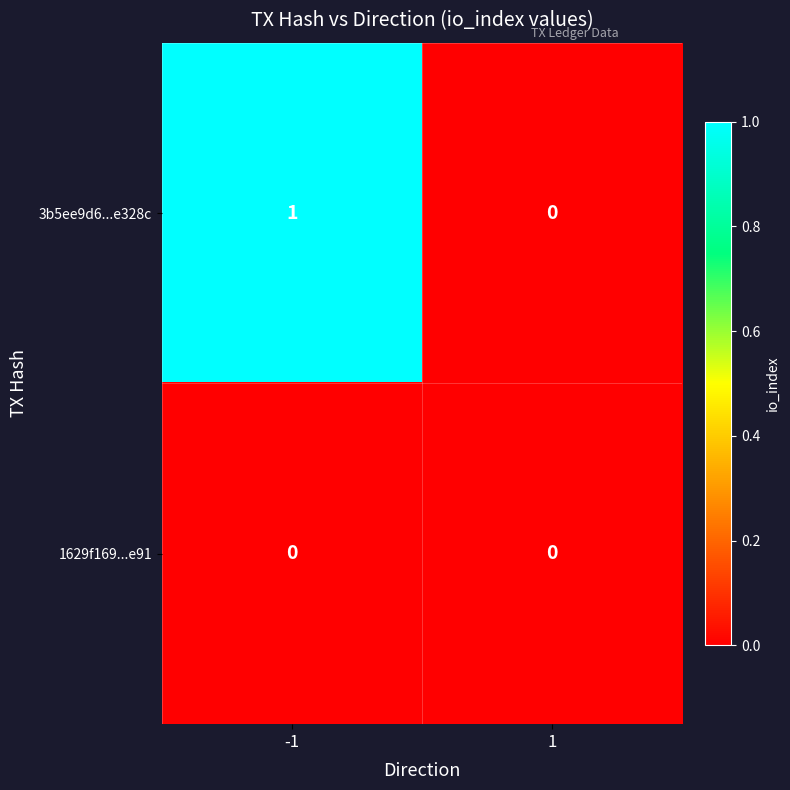

Between -1 and 1, which series saw the biggest shift?

3b5ee9d6...e328c